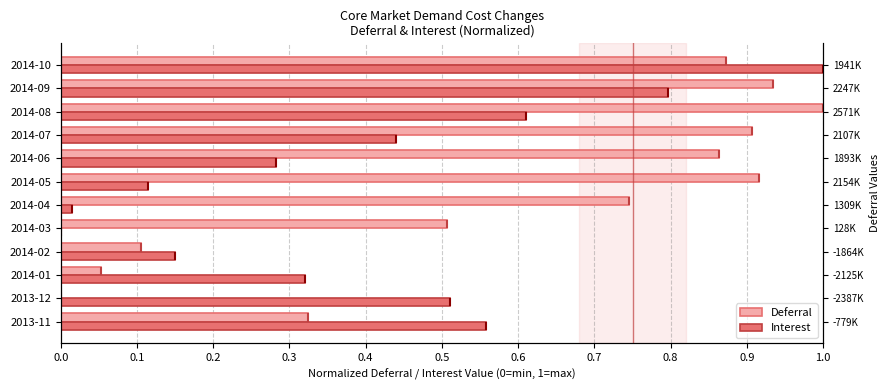

How many groups of bars are there?

12